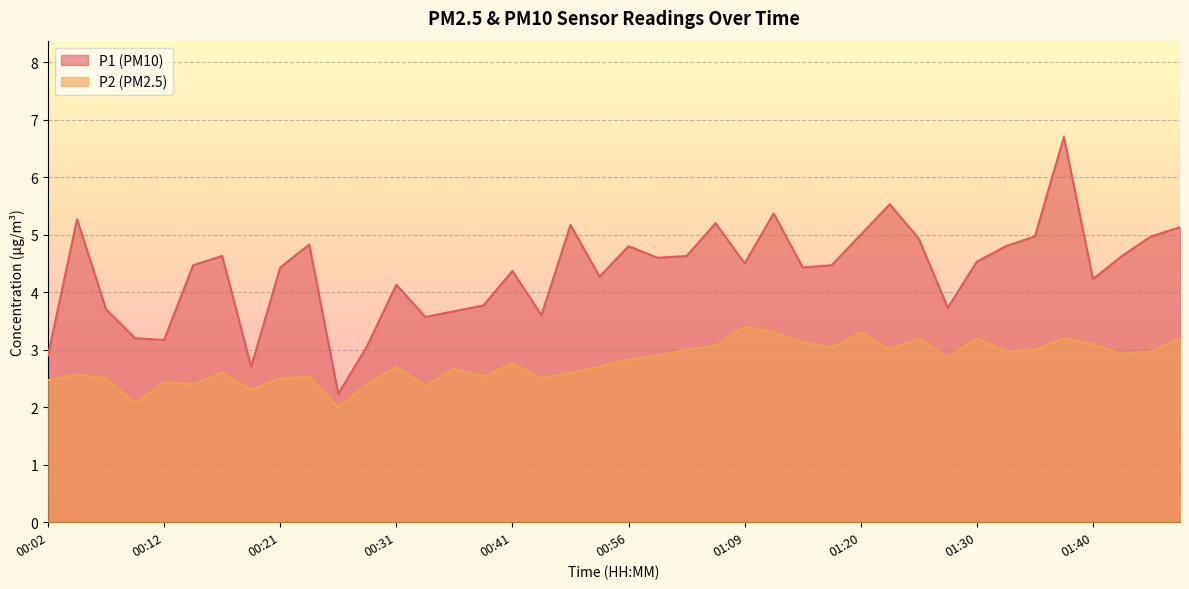

How many distinct data groups are displayed?

2